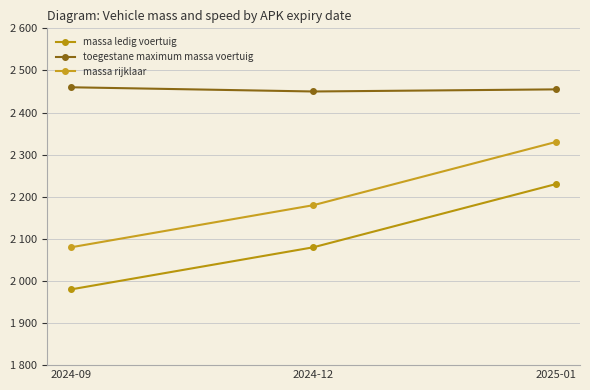

At 2024-09, list the series in order from largest to smallest.

toegestane maximum massa voertuig, massa rijklaar, massa ledig voertuig